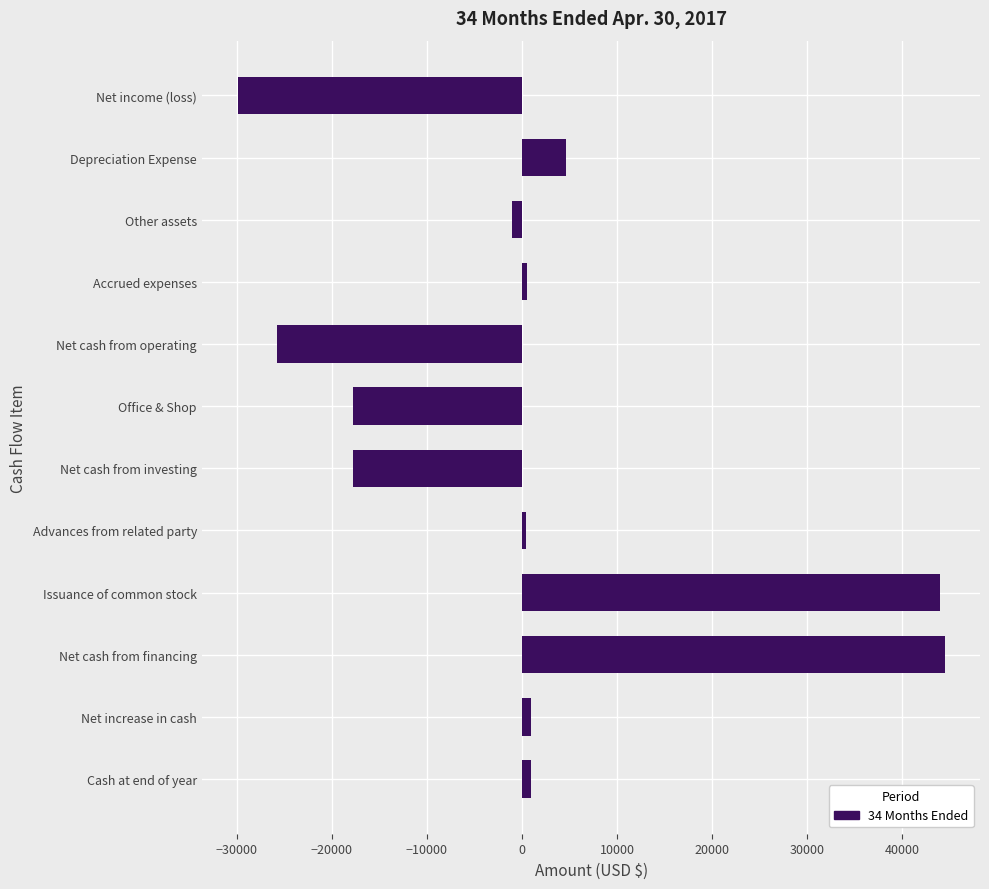

Which label corresponds to the smallest value in the chart?

Net income (loss)